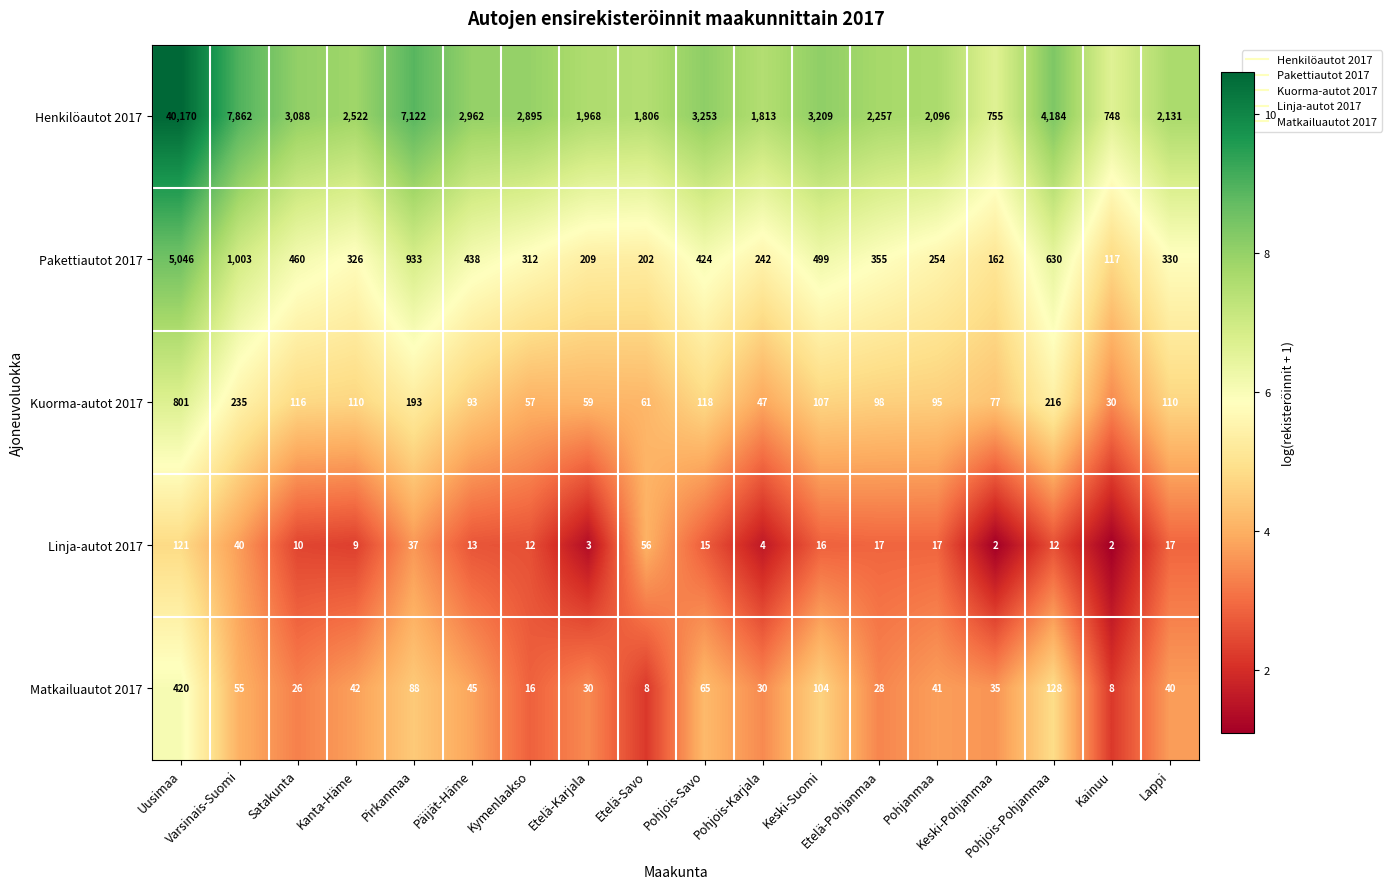

Which series has the largest total across all categories?

Henkilöautot 2017